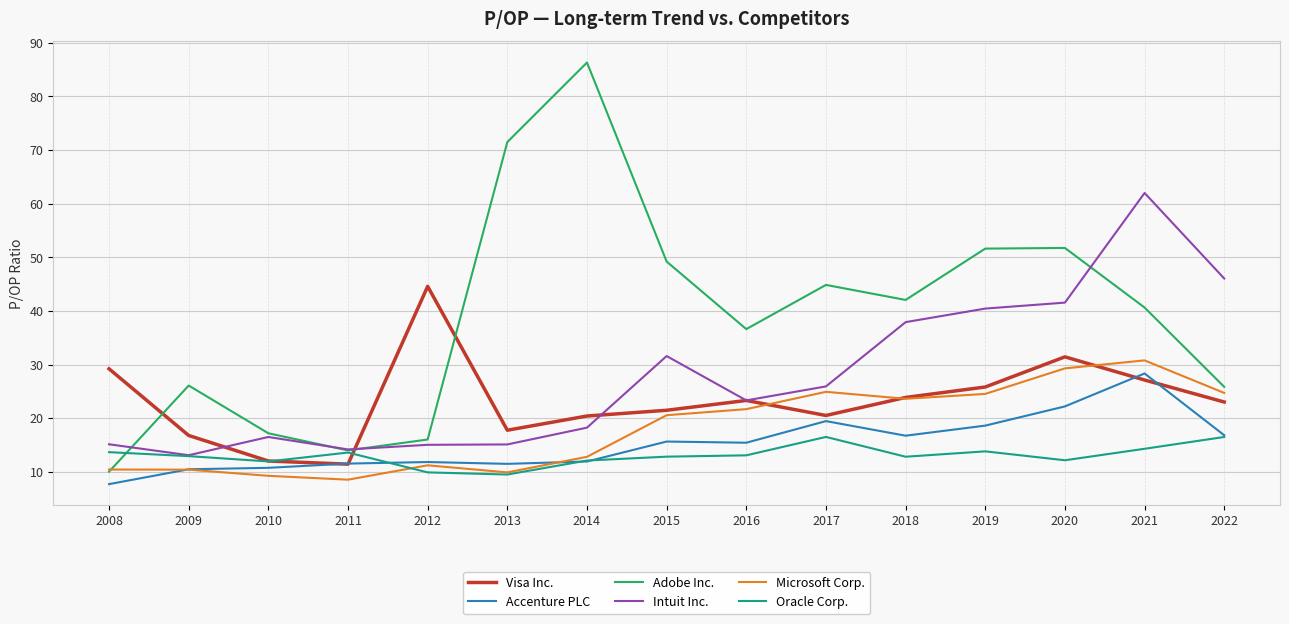

What is the difference between the Visa Inc. values at 2014 and 2019?

5.4